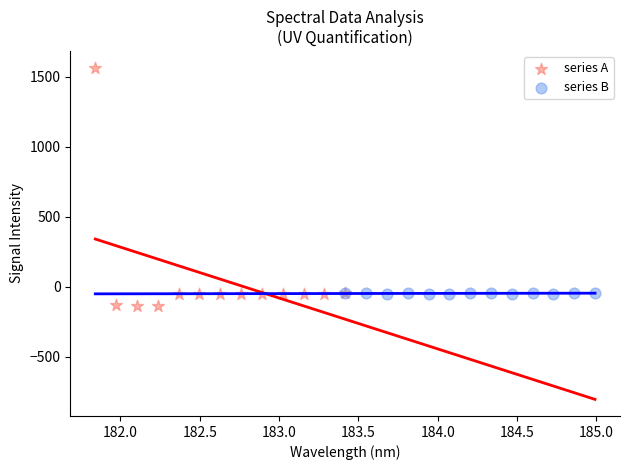

Which series has the largest Y range (max minus min)?

series A